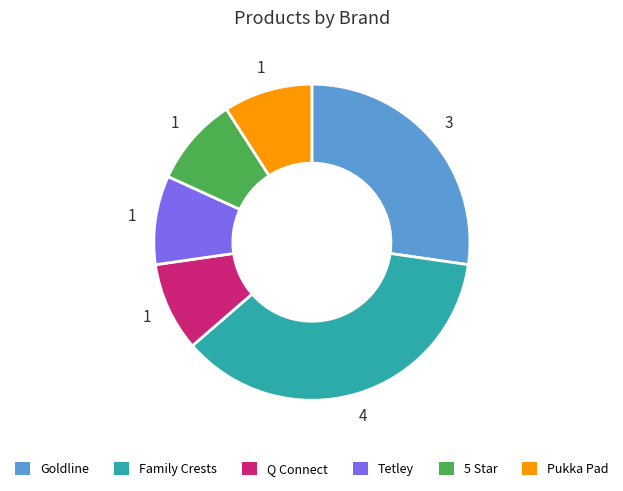

Is the sum of Family Crests and Q Connect greater than half?

No